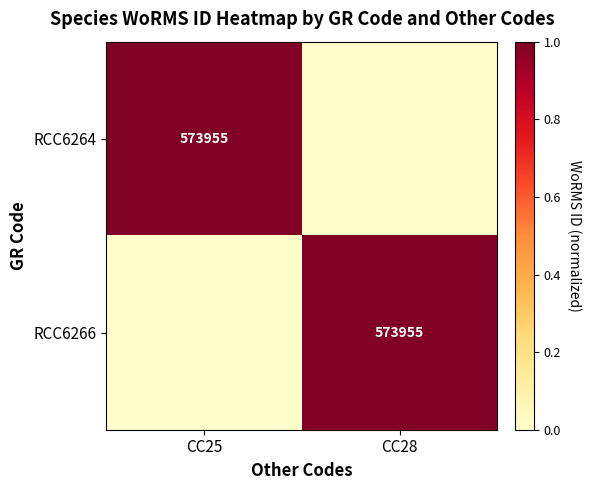

Is it true that RCC6264 equals 911478 at CC25?

False